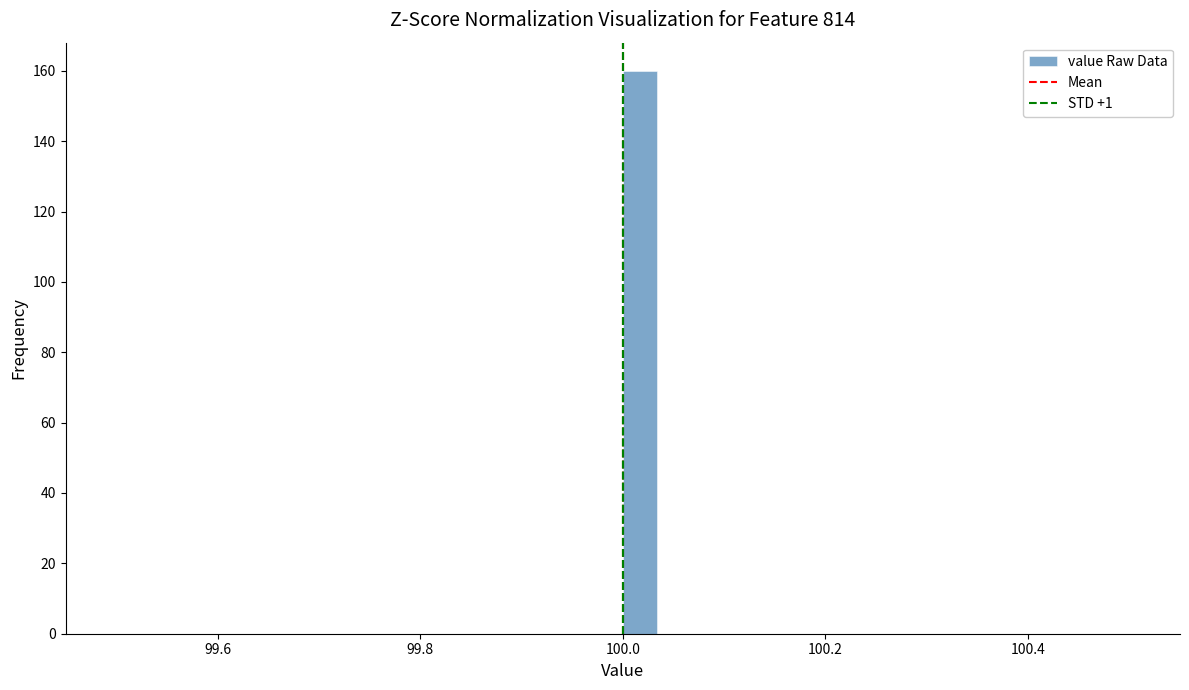

Around what value on the x-axis is the tallest bar? Give the approximate position of its centre, as read against the axis.

100.02